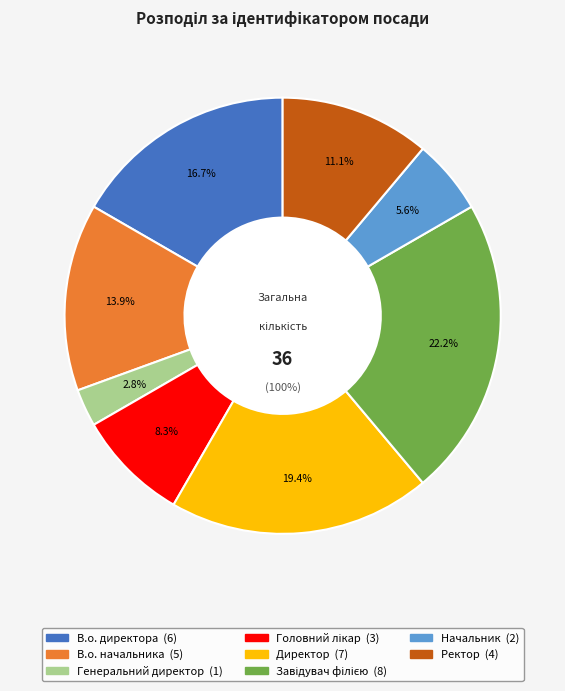

How many segments does this pie chart have?

8